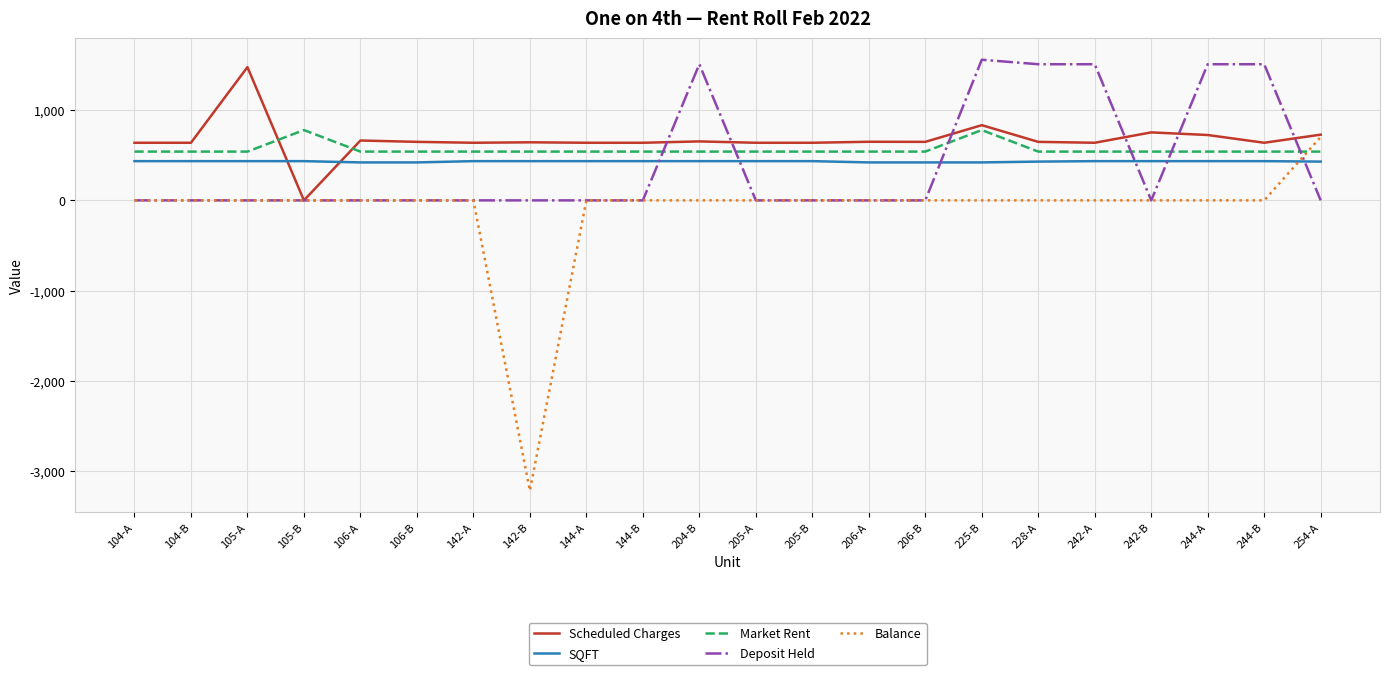

How many intersections are there between SQFT and Balance?

1